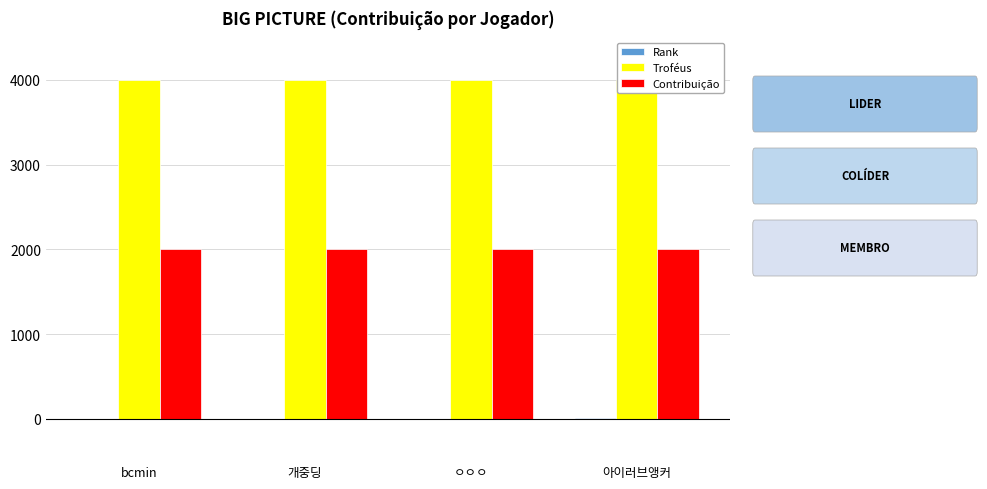

What is the difference between the highest and lowest values at ㅇㅇㅇ?

3998